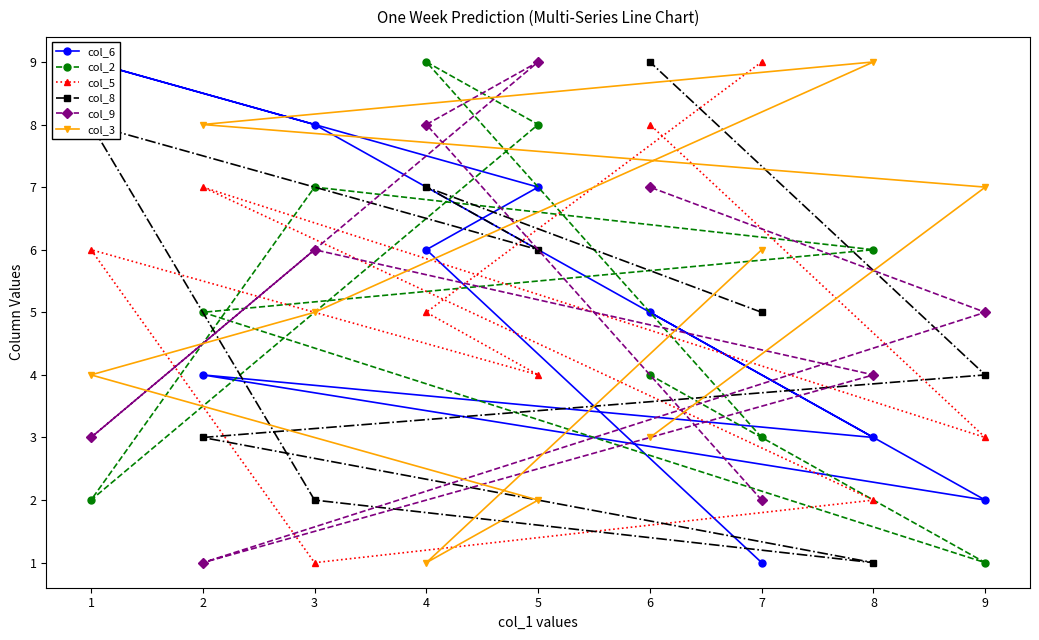

At which label does col_5 reach its minimum?

3